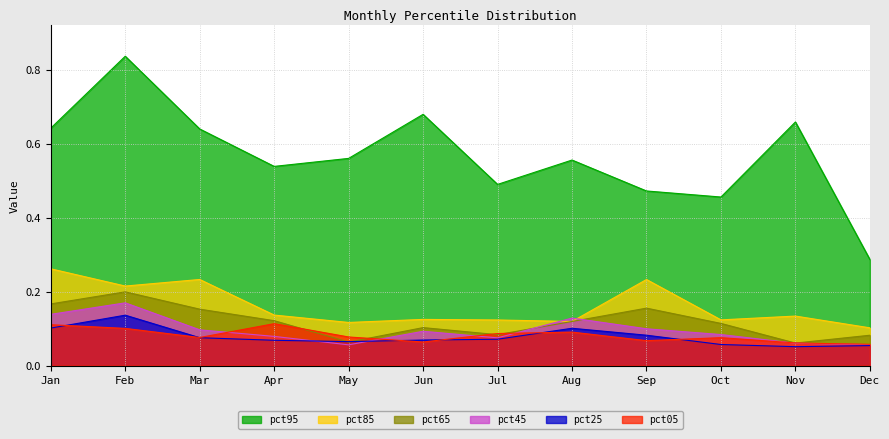

Reading left to right, extract all data points from this chart.

pct05: 0.1	0.1	0.1	0.1	0.1	0.1	0.1	0.1	0.1	0.1	0.1	0.1
pct25: 0.1	0.1	0.1	0.1	0.1	0.1	0.1	0.1	0.1	0.1	0.1	0.1
pct45: 0.1	0.2	0.1	0.1	0.1	0.1	0.1	0.1	0.1	0.1	0.1	0.1
pct65: 0.2	0.2	0.2	0.1	0.1	0.1	0.1	0.1	0.2	0.1	0.1	0.1
pct85: 0.3	0.2	0.2	0.1	0.1	0.1	0.1	0.1	0.2	0.1	0.1	0.1
pct95: 0.6	0.8	0.6	0.5	0.6	0.7	0.5	0.6	0.5	0.5	0.7	0.3